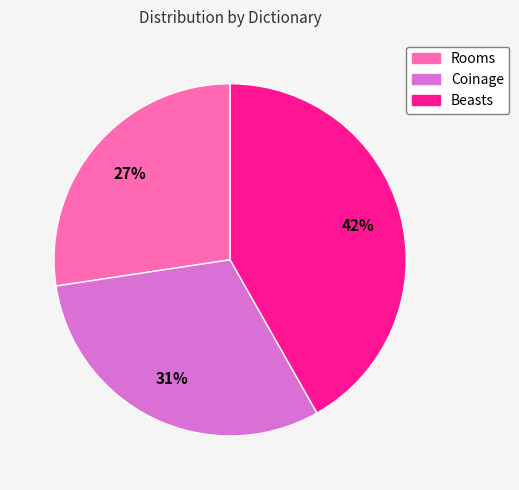

What is the largest slice in the pie chart?

Beasts